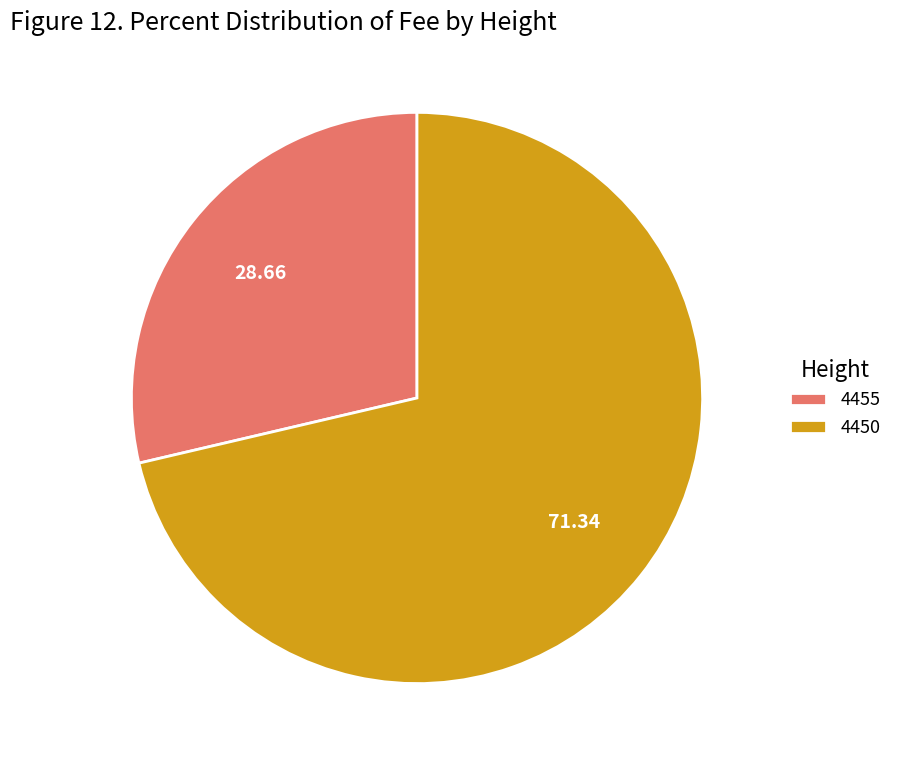

What is the largest slice in the pie chart?

4450